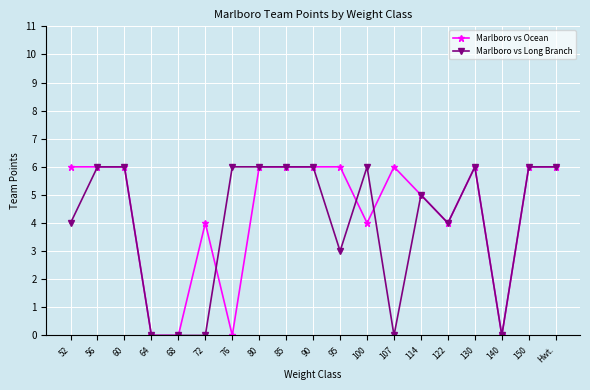

At 95, list the series in order from smallest to largest.

Marlboro vs Long Branch, Marlboro vs Ocean